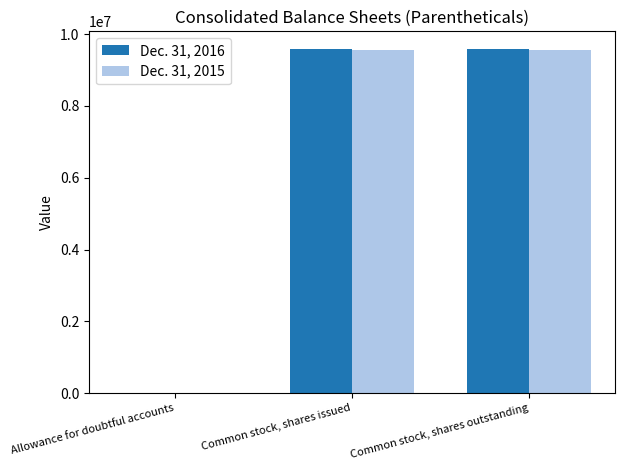

How many categories are shown in the chart?

3